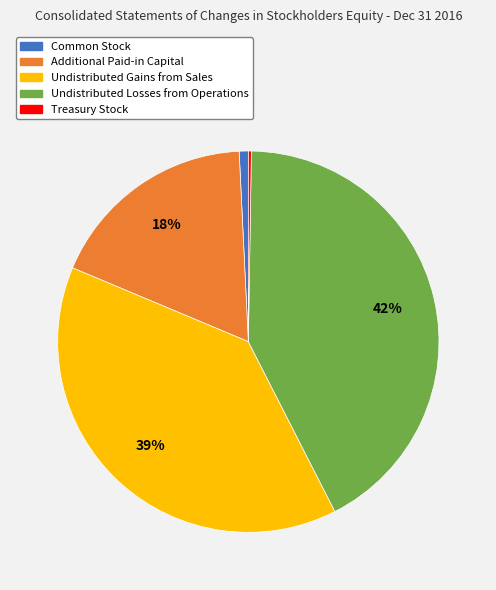

Combined, do Undistributed Gains from Sales and Common Stock account for over 50%?

No